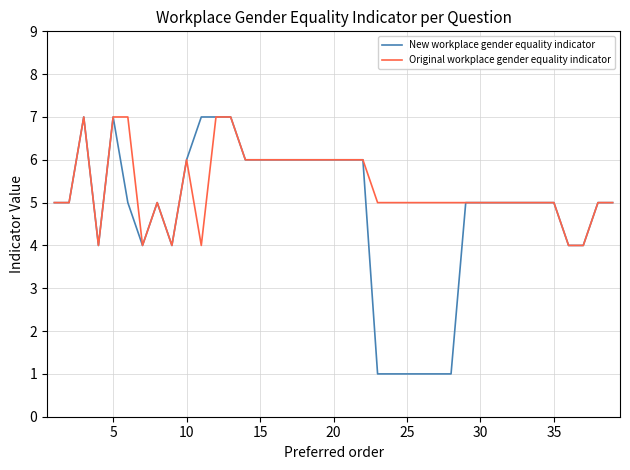

Which series has the largest range (max minus min)?

New workplace gender equality indicator